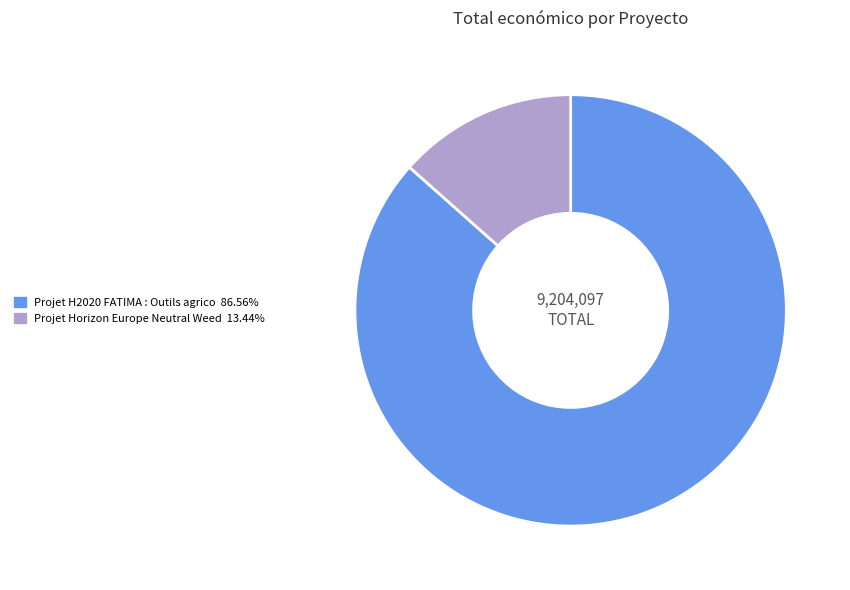

Is there any slice that represents more than half of the pie?

Yes